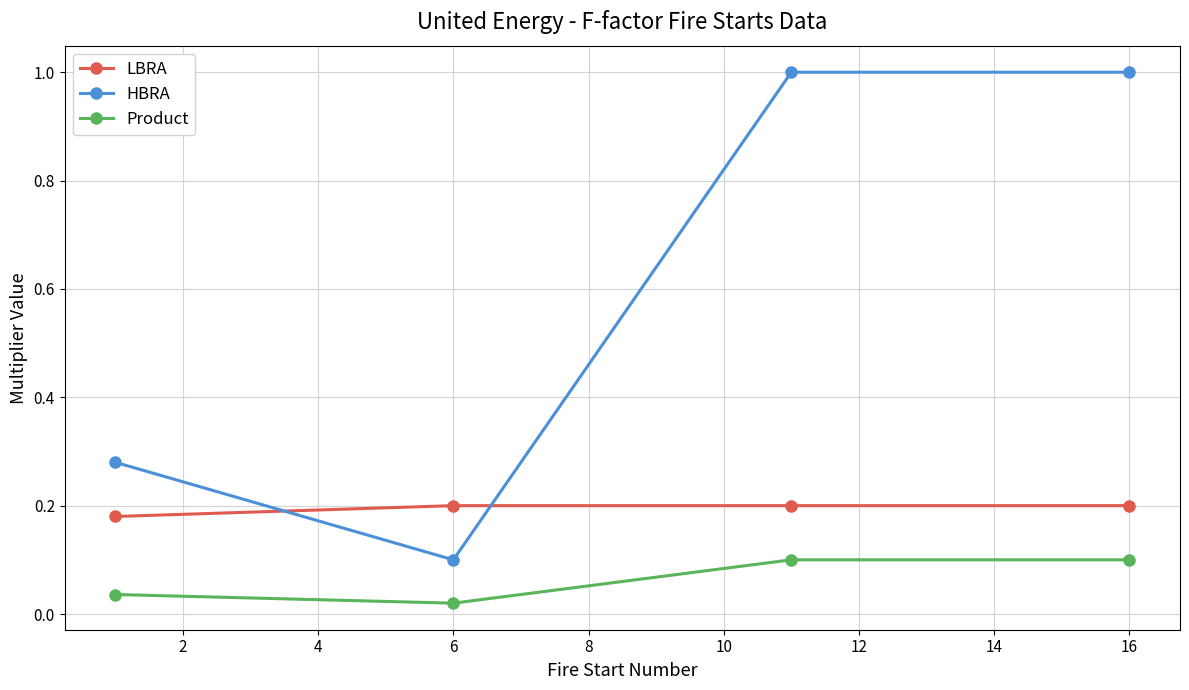

What is the difference between the maximum and second lowest values in the HBRA series?

0.7